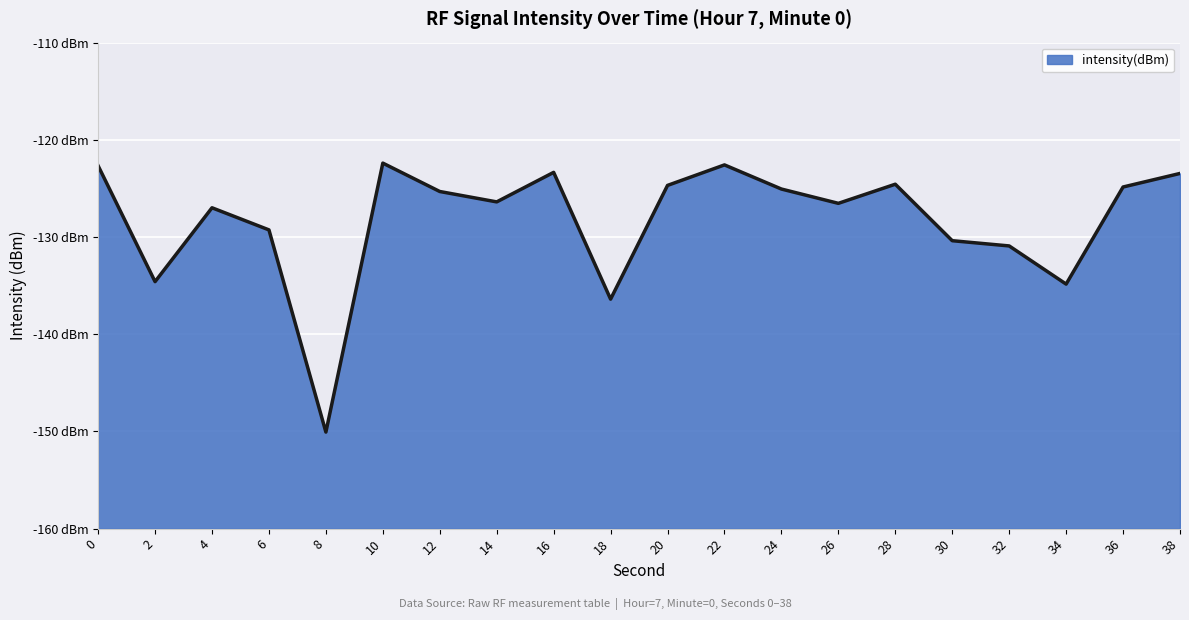

What is the smallest value displayed?

-150.1